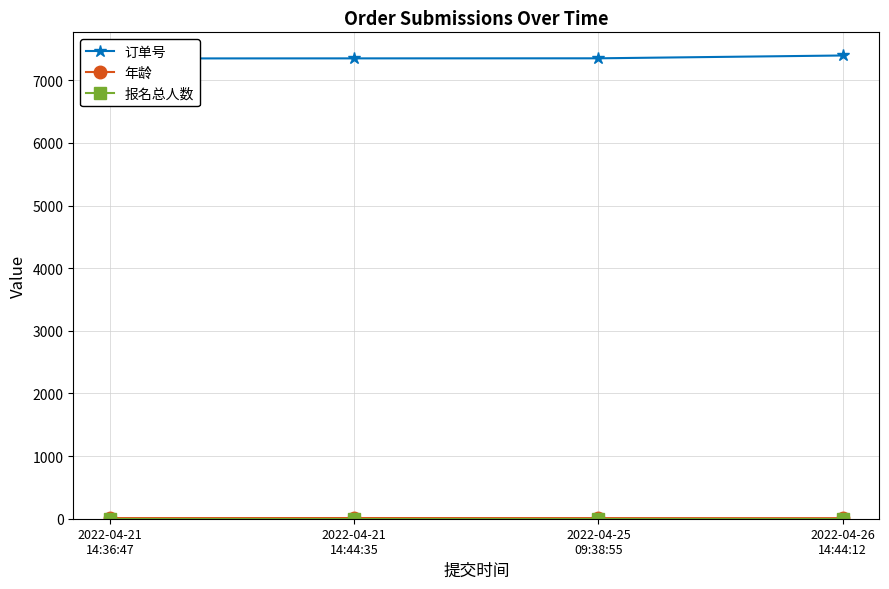

How many values in the 年龄 series are below 10?

1